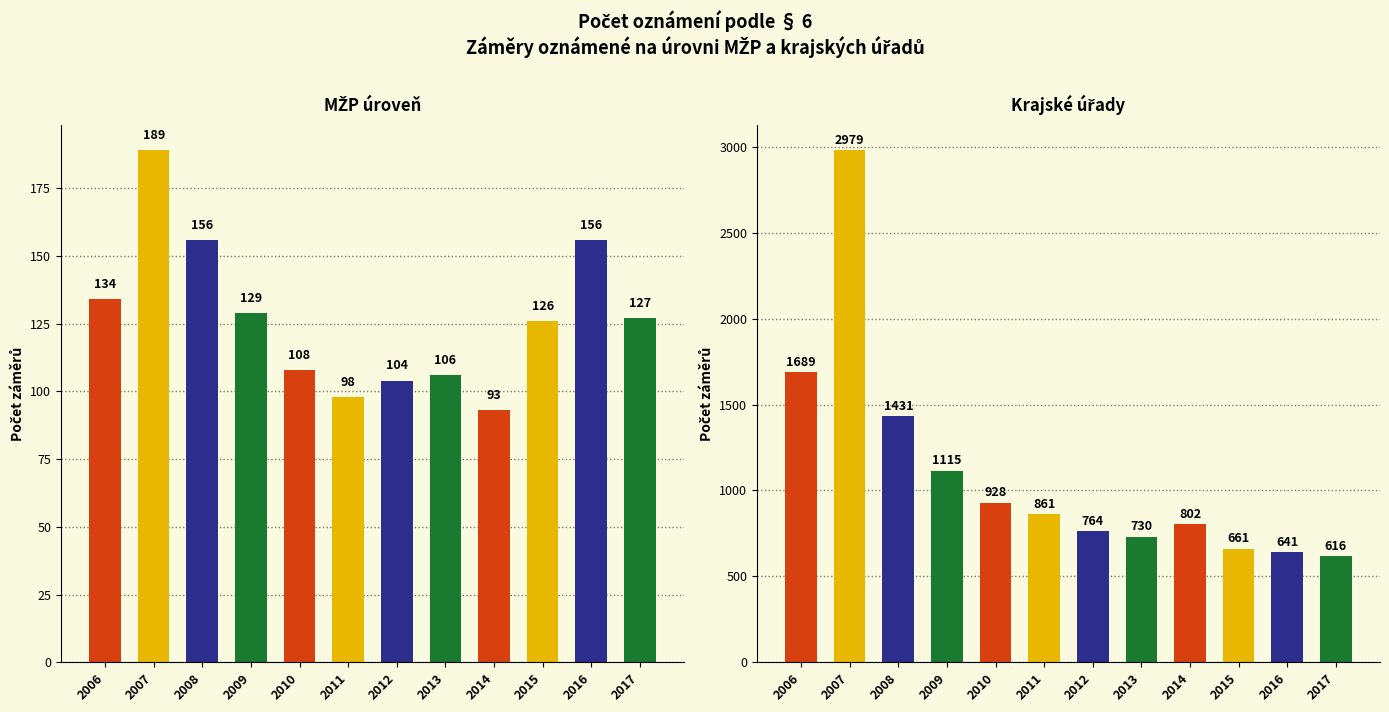

How many values in the Záměry oznámené na úrovni krajských úřadů series are below 861?

6